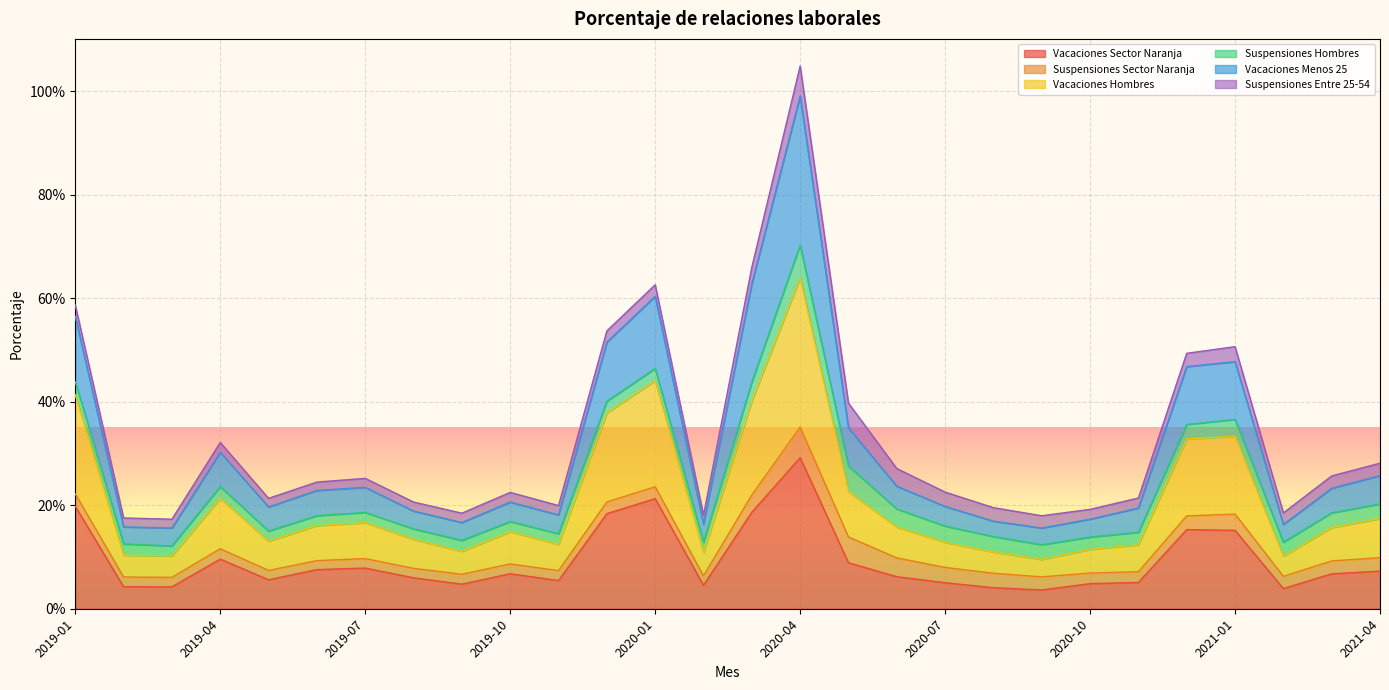

What is the difference between the maximum and minimum values in the Vacaciones Sector Naranja series?

0.3